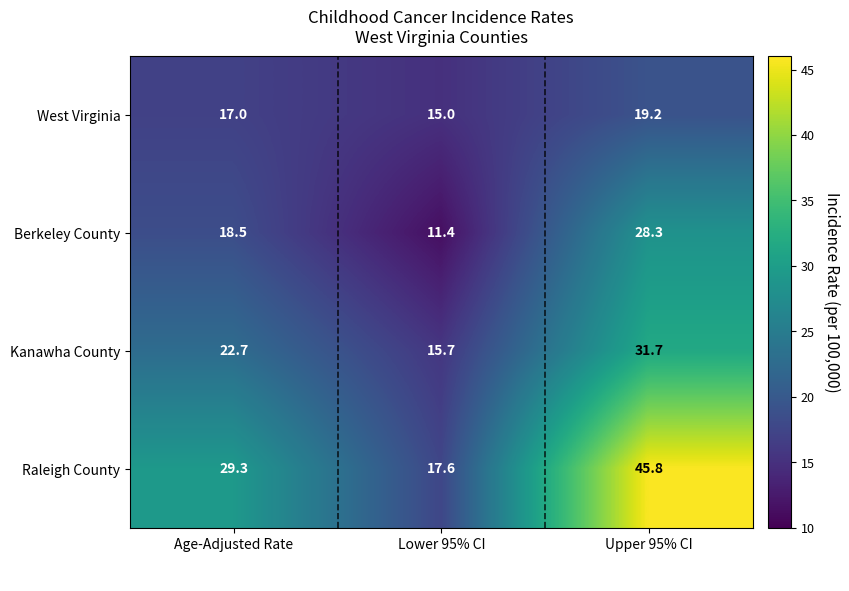

The value of Berkeley County at Lower 95% CI is 4.2. True or false?

False